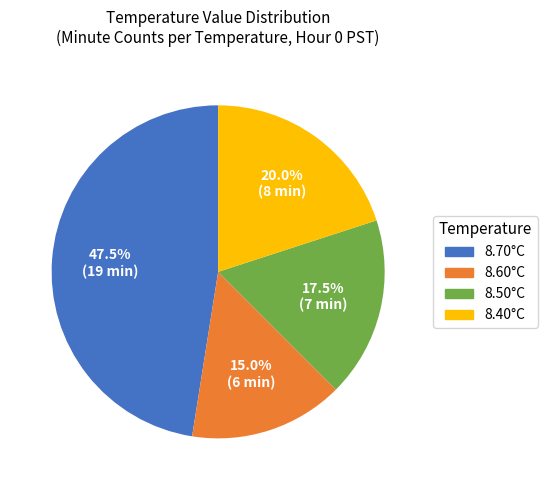

Count the number of slices in the pie.

4